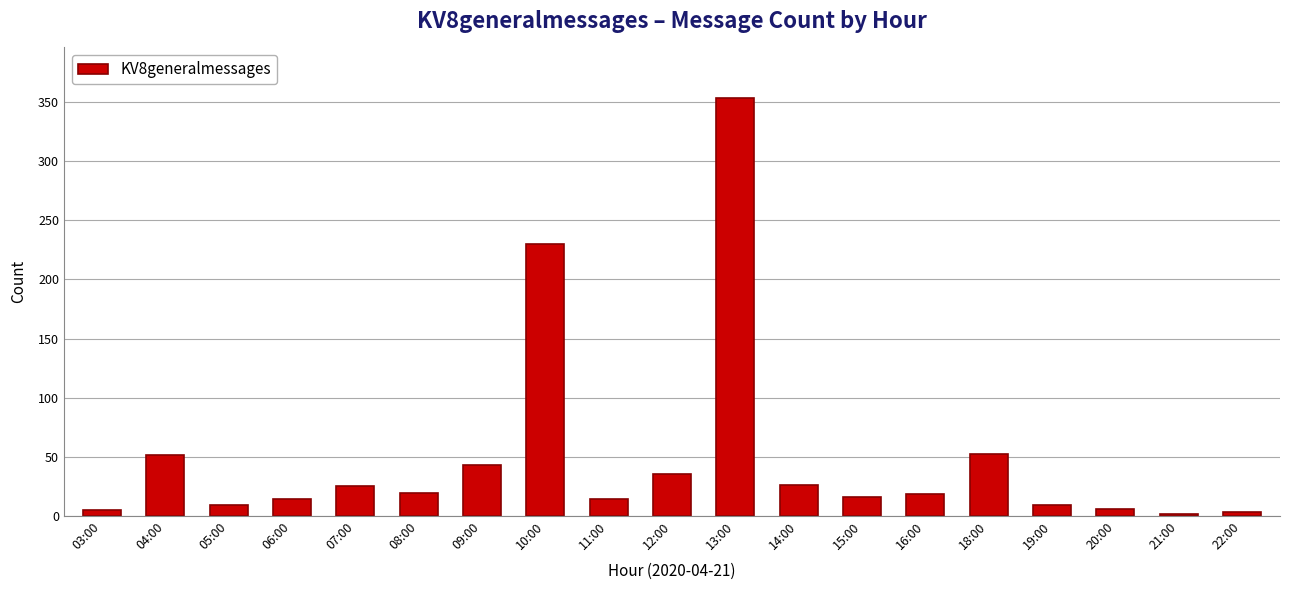

What is the ratio of the value at 11:00 to the value at 05:00?

1.6